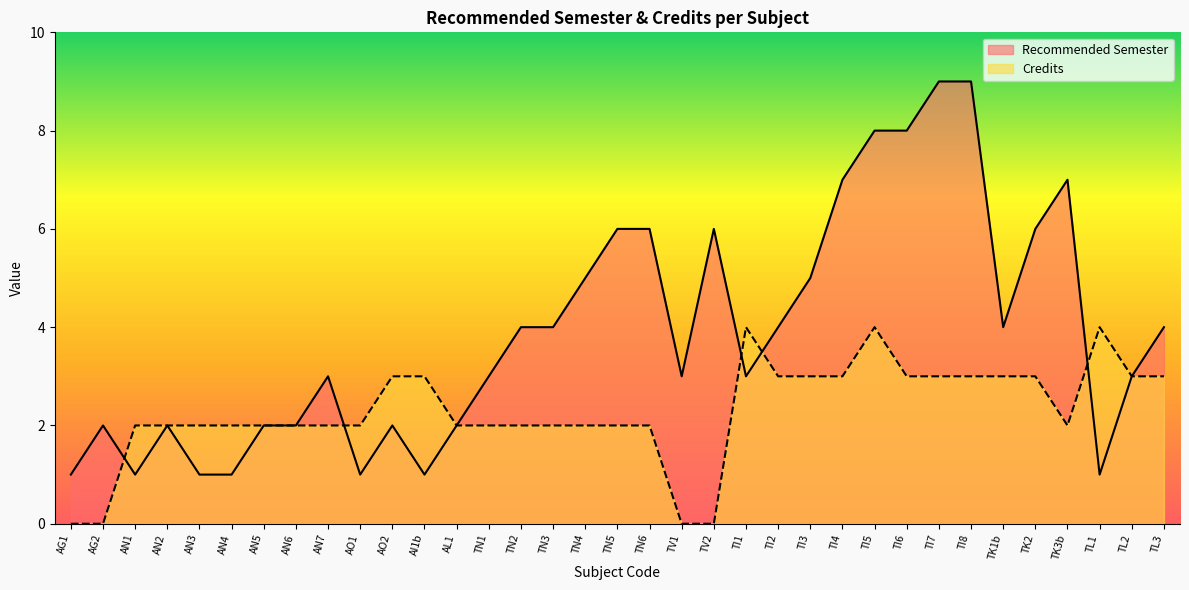

At which label does Recommended Semester reach its minimum?

AG1